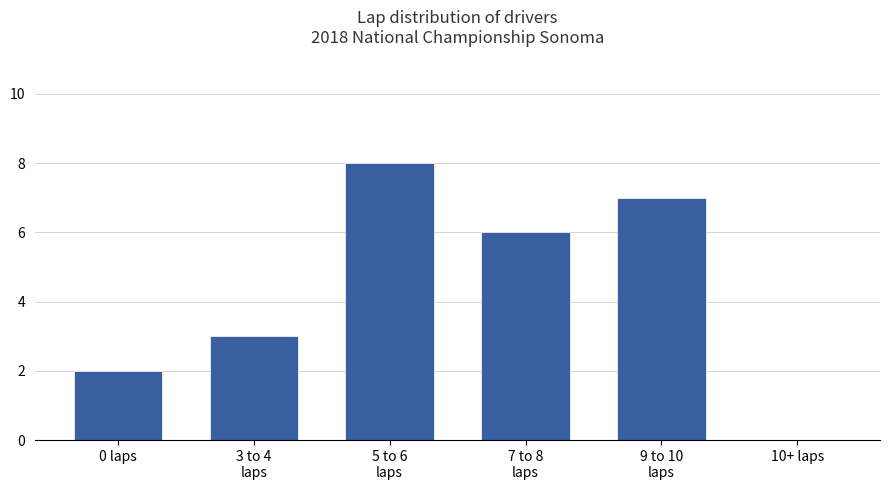

Which category has the highest value across all series?

5 to 6
laps